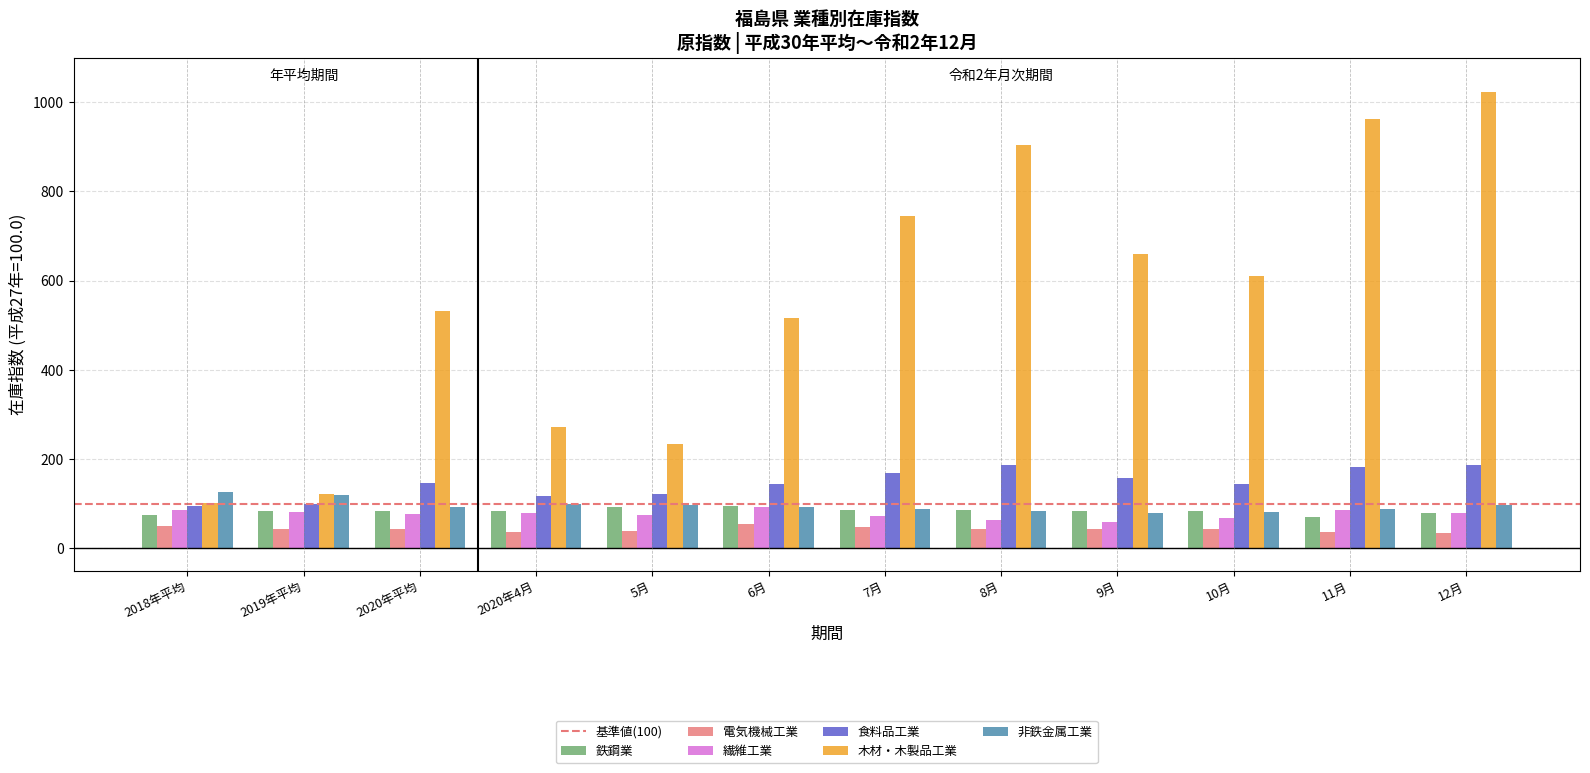

What is the sum of the 非鉄金属工業 values at 2020年平均 and 7月?

182.1